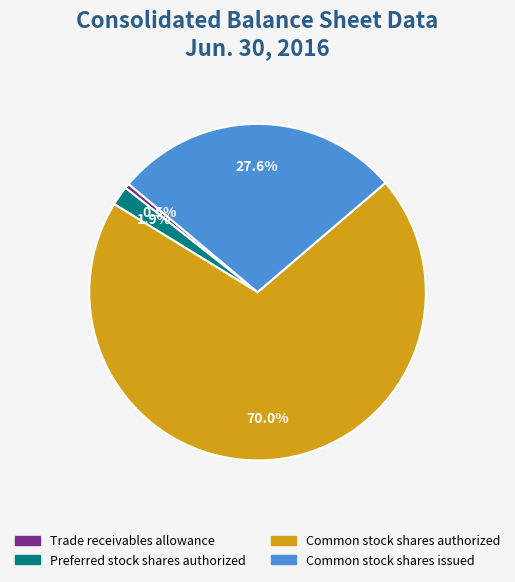

How many slices are in this pie chart?

4